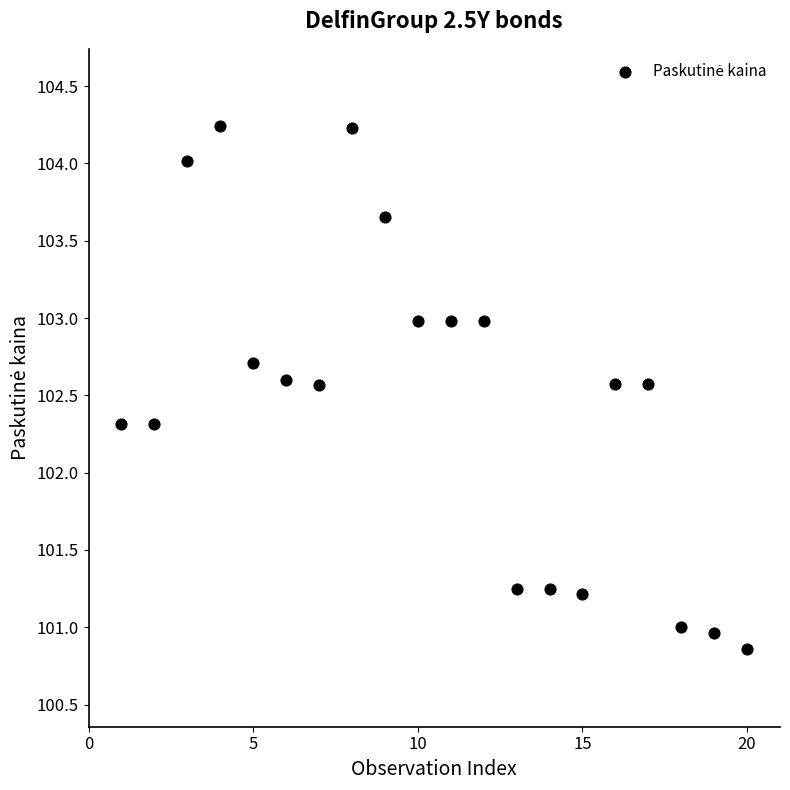

What is the range of Y values (max minus min)?

3.4